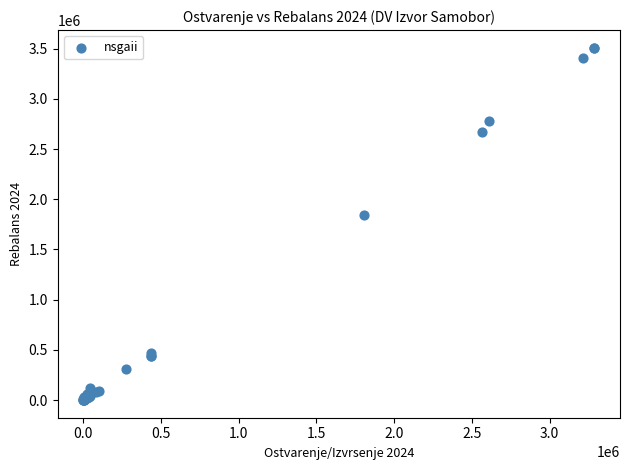

What Y value in the scatter plot is closest to 1754641?

1840600